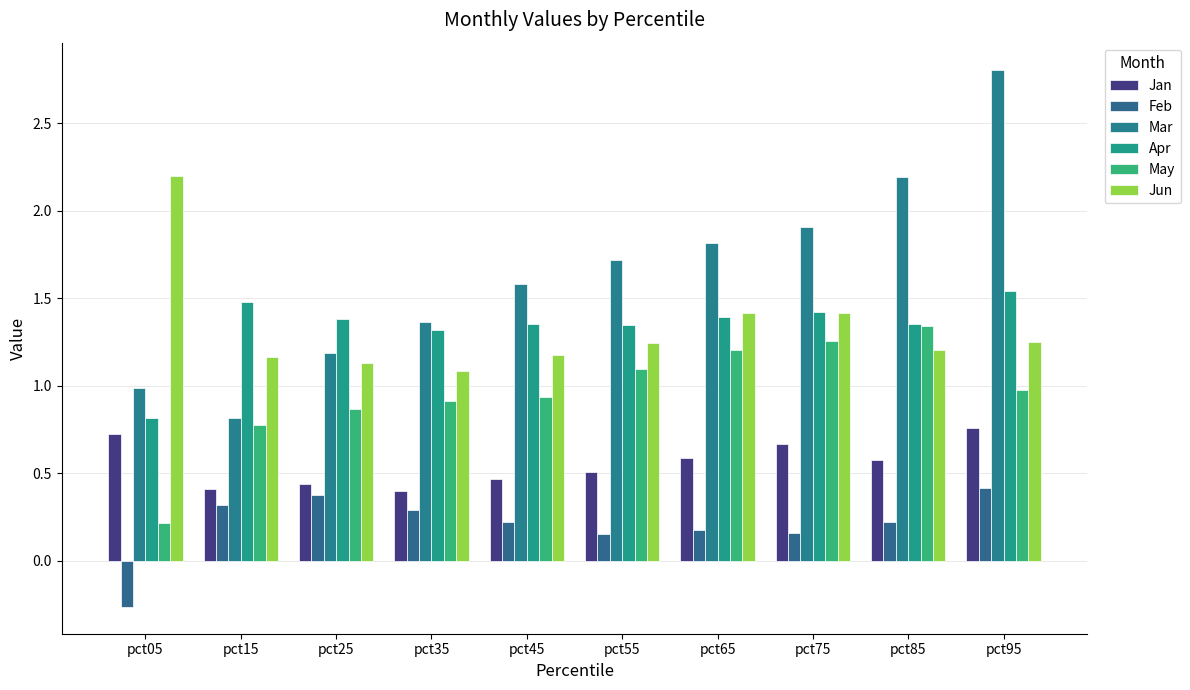

Reading left to right, transcribe all the data shown in this chart.

Jan: 0.7	0.4	0.4	0.4	0.5	0.5	0.6	0.7	0.6	0.8
Feb: -0.3	0.3	0.4	0.3	0.2	0.2	0.2	0.2	0.2	0.4
Mar: 1.0	0.8	1.2	1.4	1.6	1.7	1.8	1.9	2.2	2.8
Apr: 0.8	1.5	1.4	1.3	1.4	1.3	1.4	1.4	1.4	1.5
May: 0.2	0.8	0.9	0.9	0.9	1.1	1.2	1.3	1.3	1.0
Jun: 2.2	1.2	1.1	1.1	1.2	1.2	1.4	1.4	1.2	1.3